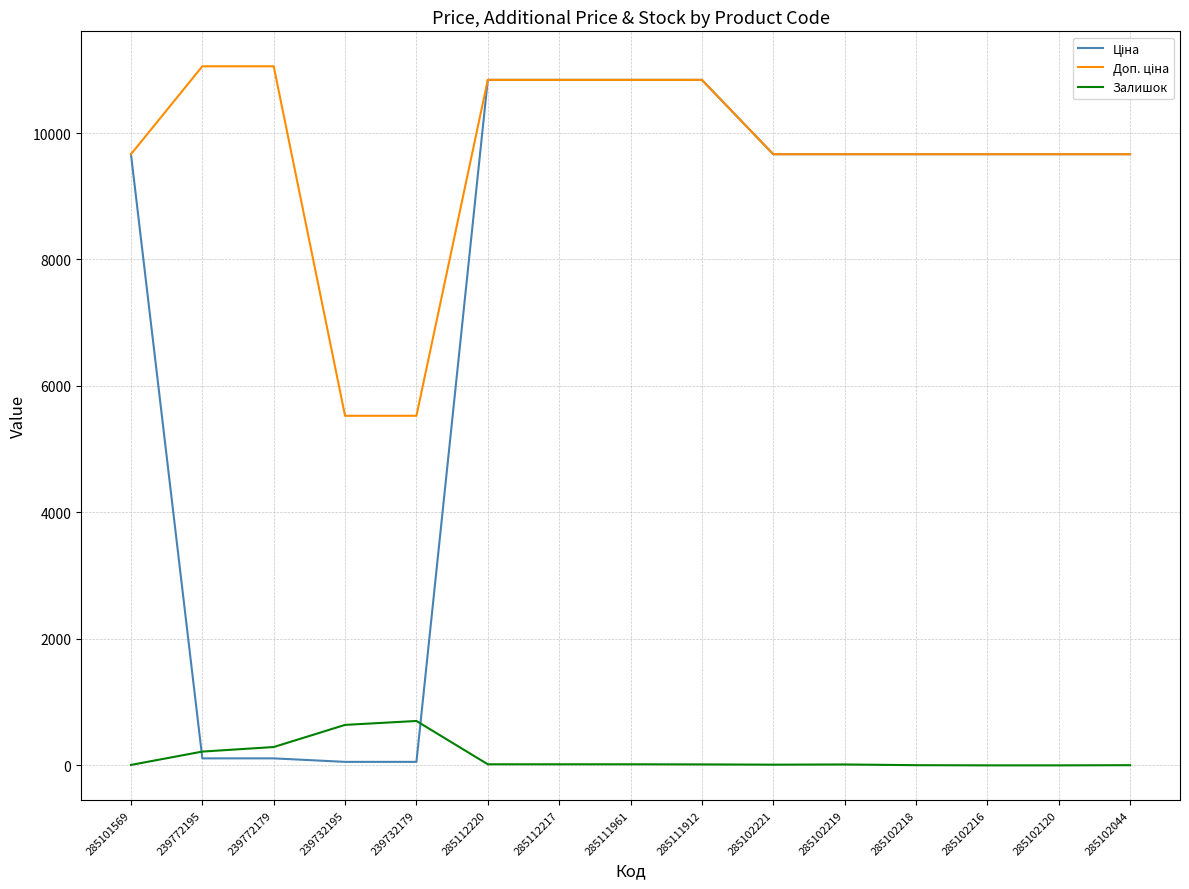

True or false: Залишок and Ціна cross at least once.

True